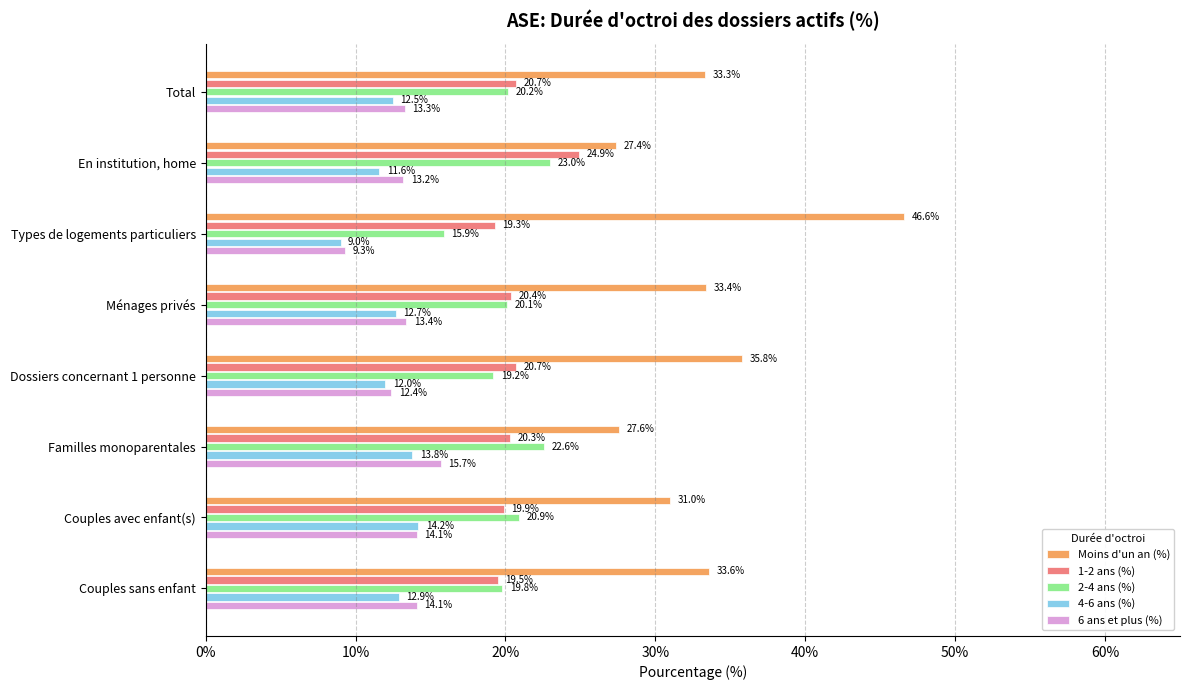

What is the average value of the 4-6 ans (%) series?

12.3